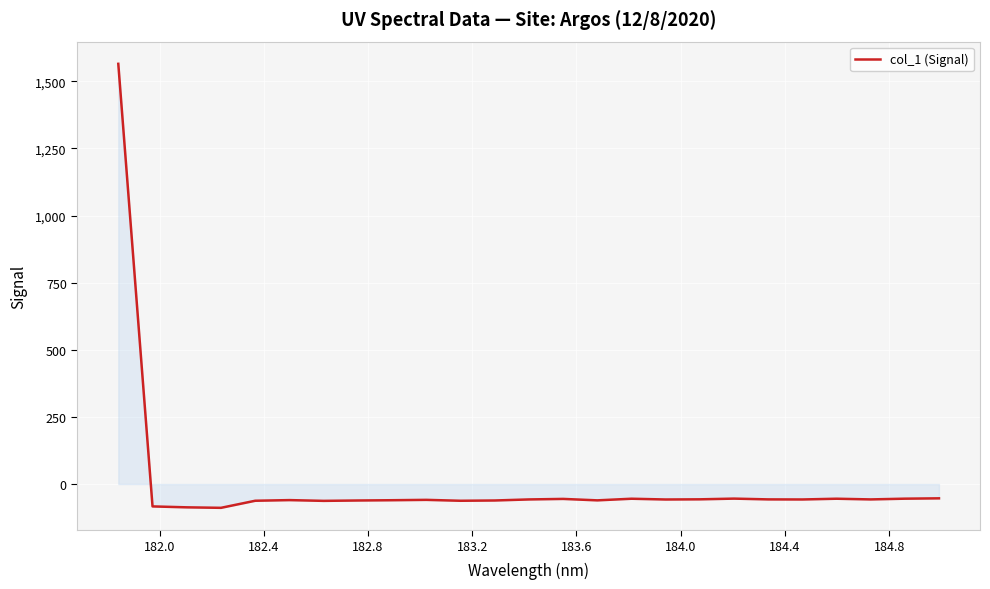

Does the chart have visible grid lines?

Yes